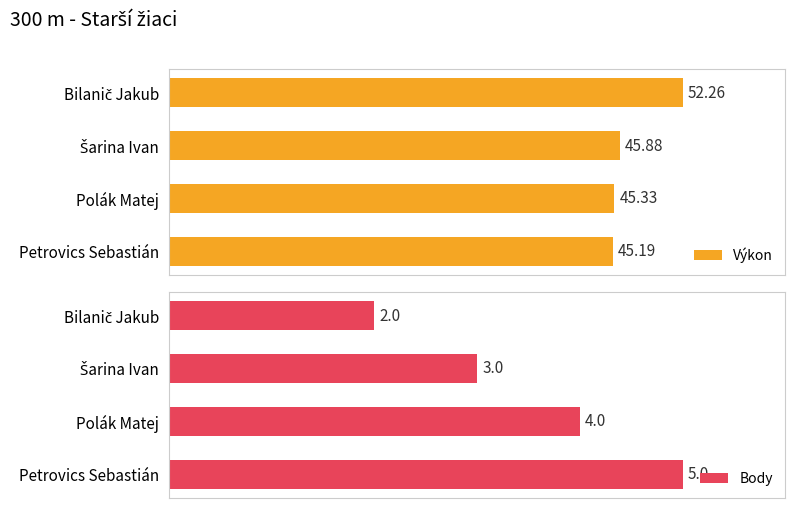

What are all the series names shown in the legend?

Výkon, Body